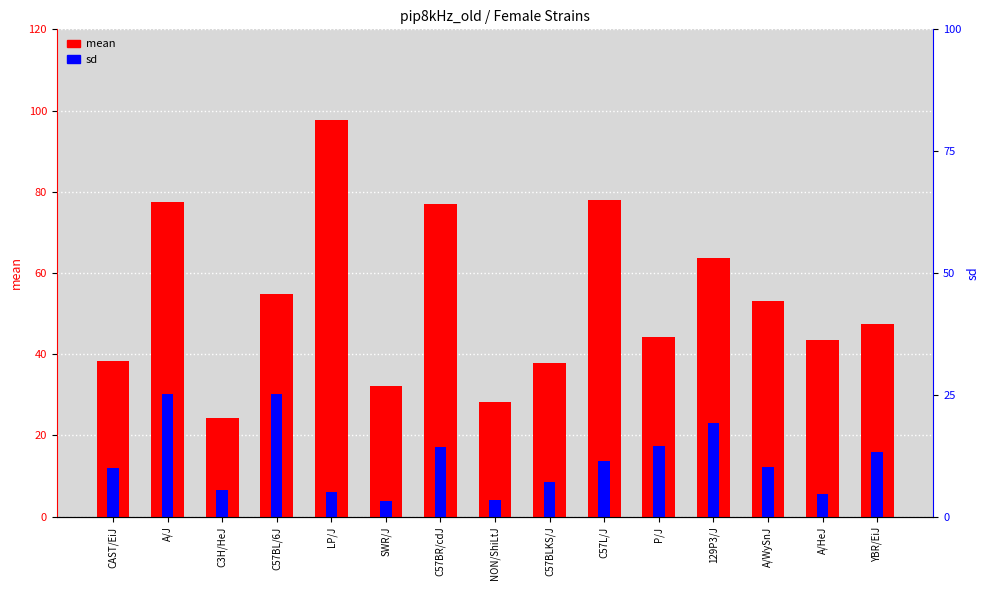

What is the smallest value displayed?

3.9